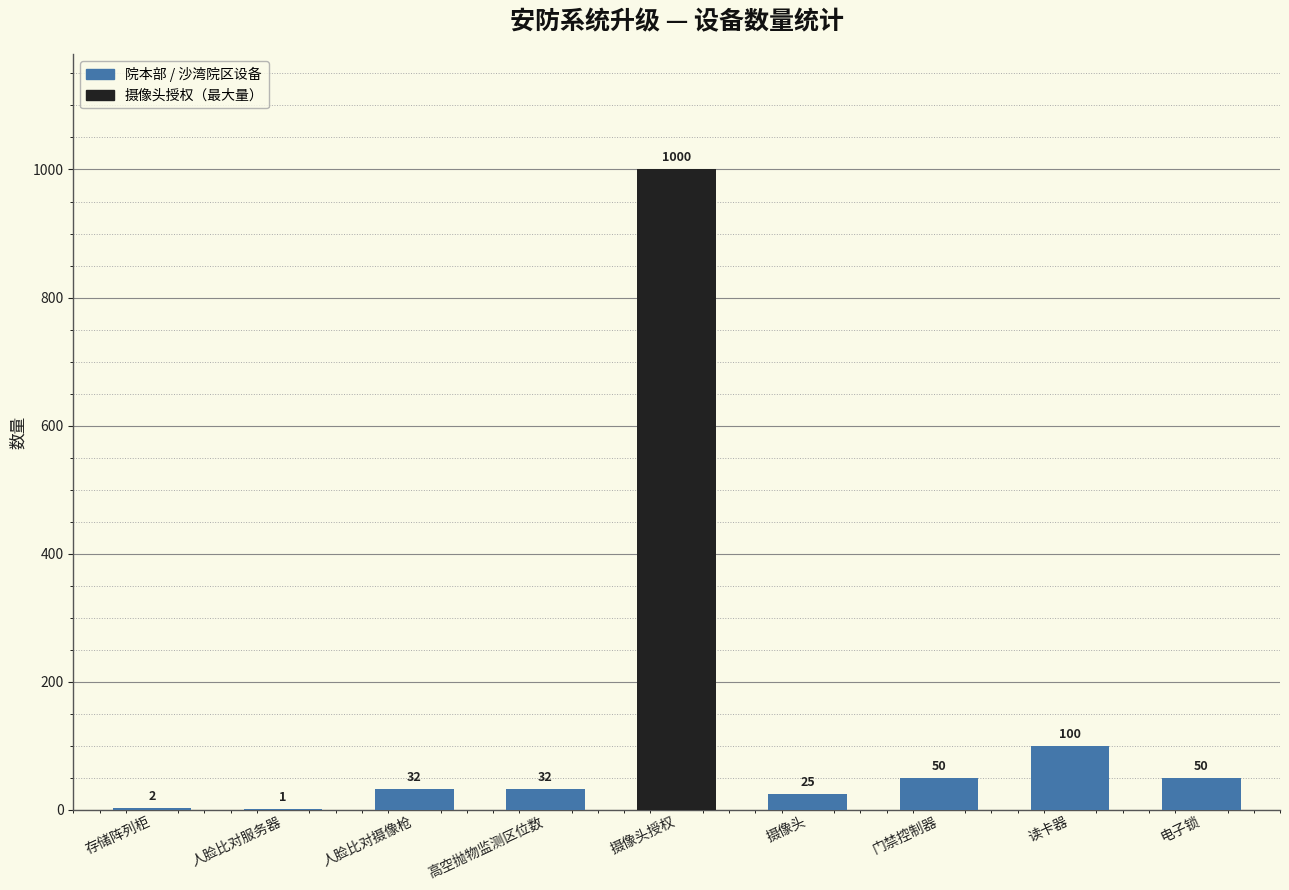

Read the value at 读卡器, to the nearest 50.

100